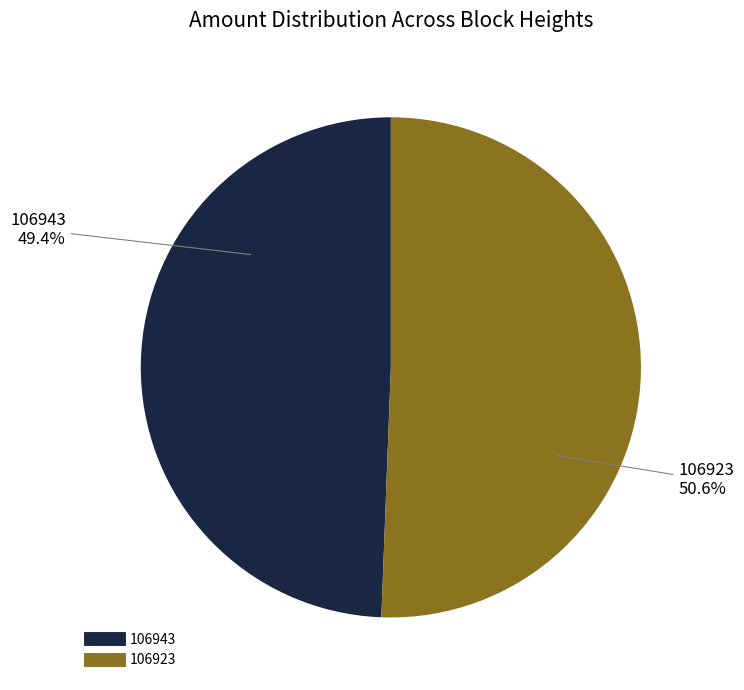

To the nearest percent, what percentage of the pie is 106923?

51%